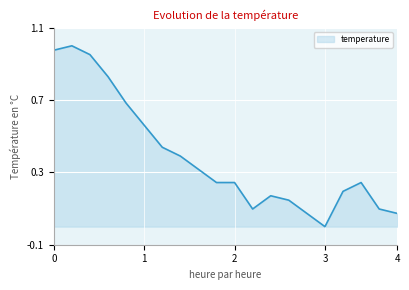

True or false: there are more than 0 points higher than both neighbors.

True